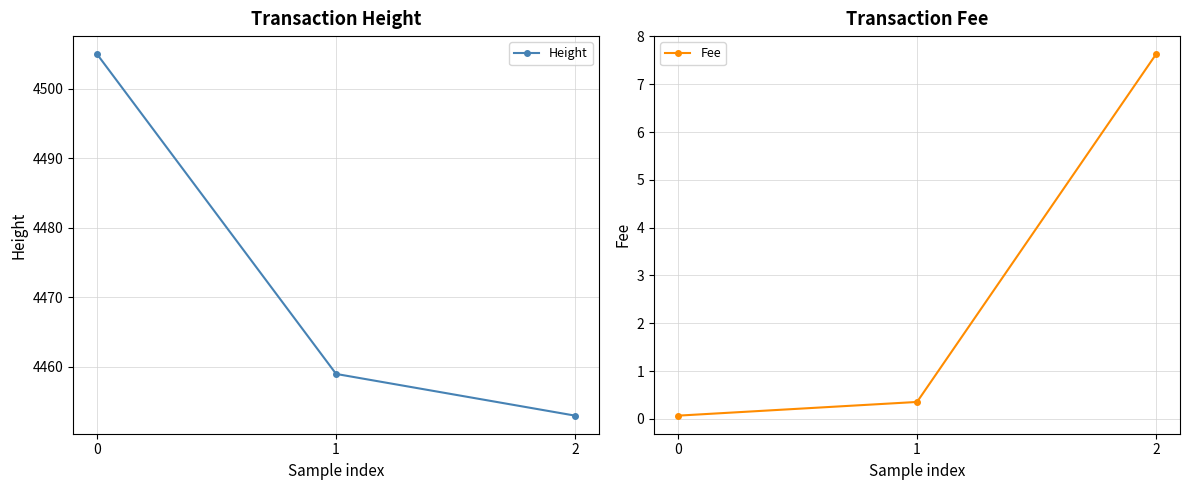

The Fee series shows 5.3 at 2. True or false?

False